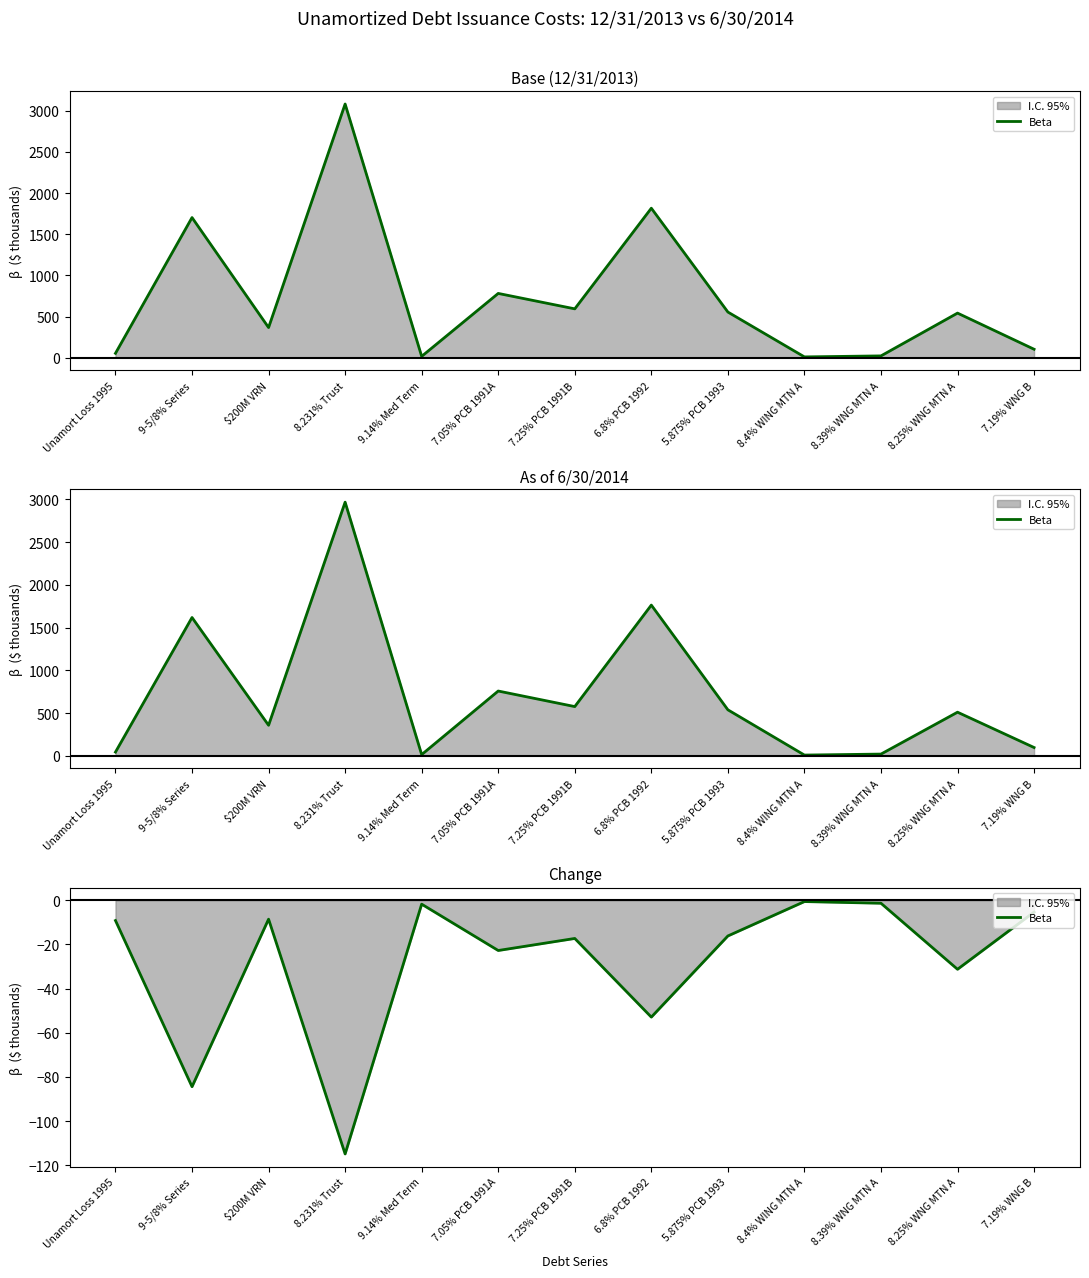

What is the change in value from Unamort Loss 1995 to 8.25% WNG MTN A?

-22.1